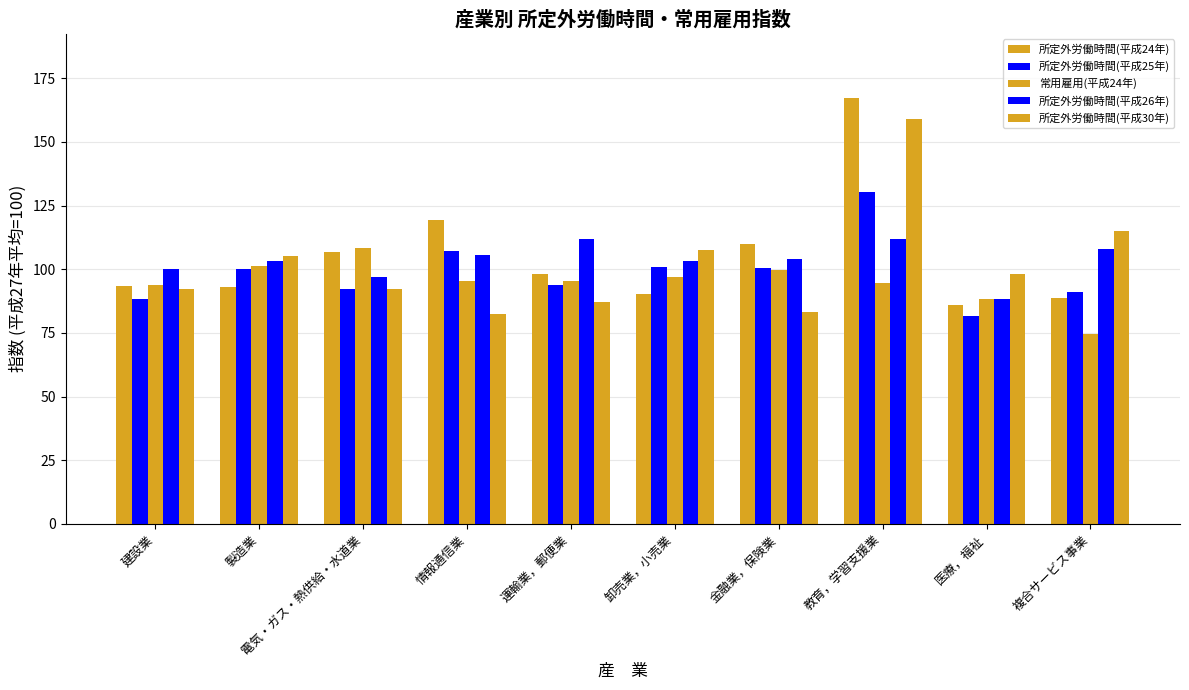

What is the label of the 5th bar from the right?

卸売業，小売業